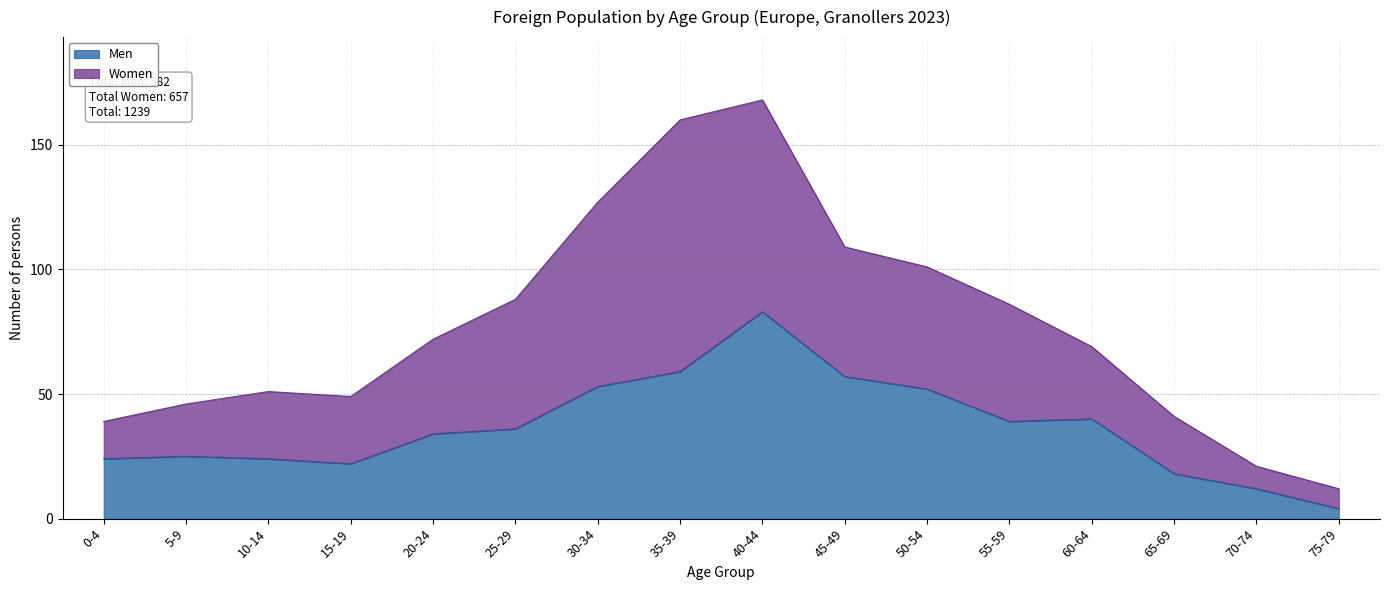

List the labels in order of value, smallest first.

75-79, 70-74, 65-69, 15-19, 0-4, 10-14, 5-9, 20-24, 25-29, 55-59, 60-64, 50-54, 30-34, 45-49, 35-39, 40-44